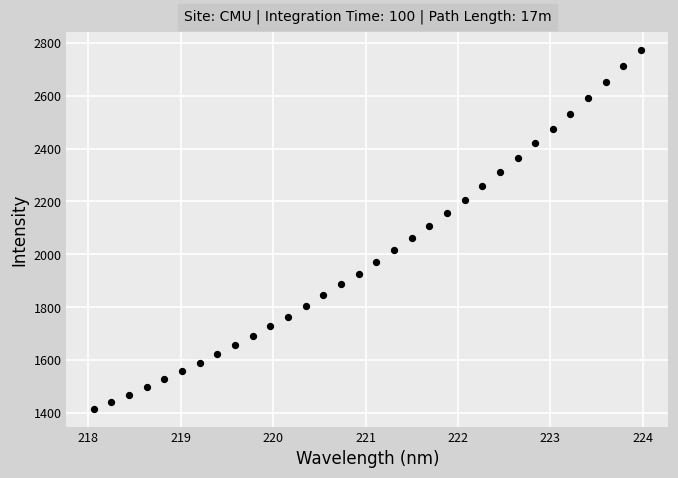

What is the range of X values (max minus min)?

5.9